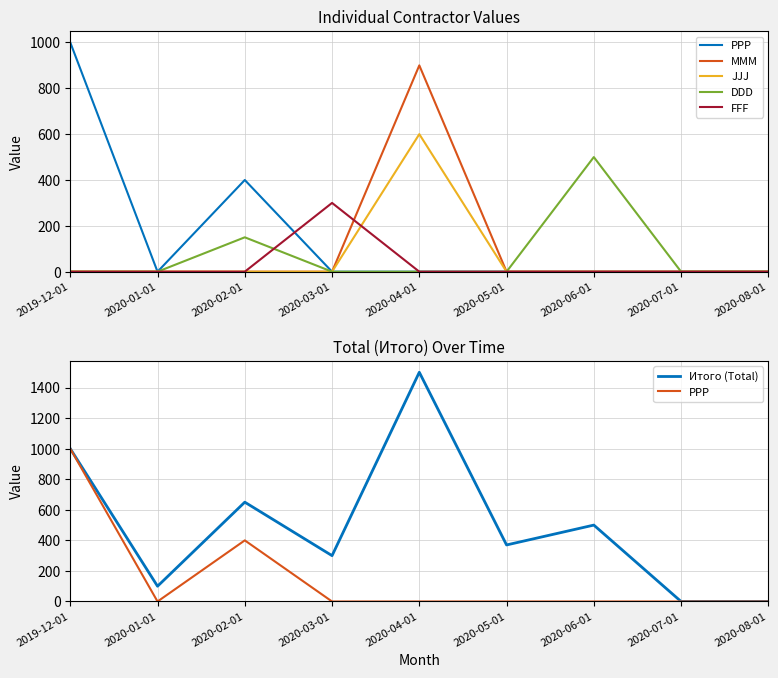

Reading left to right, extract all data points from this chart.

PPP: 1000	0	400	0	0	0	0	0	0
MMM: 0	0	0	0	900	0	0	0	0
JJJ: 0	0	0	0	600	0	0	0	0
DDD: 0	0	150	0	0	0	500	0	0
FFF: 0	0	0	300	0	0	0	0	0
Итого (Total): 1000	100	650	300	1500	370	500	0	0